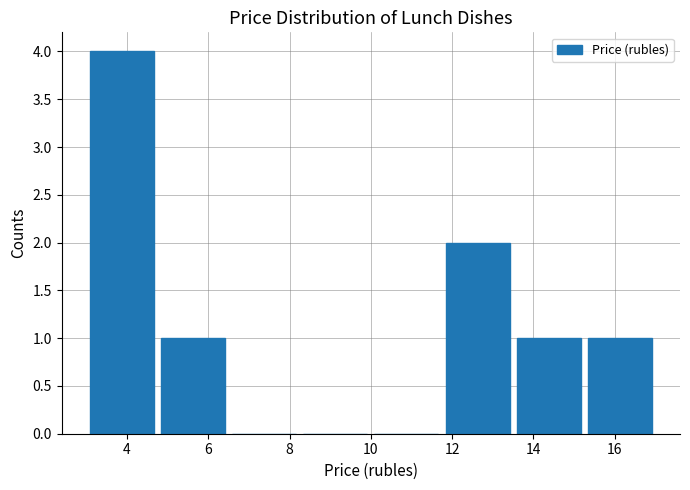

Reading left to right, list every bar in this chart as the range it spans on the x-axis followed by its height. Neither the bar edges nor the heights are printed on the chart, so give them approximately, as read against the axes.

3.00 to 4.75: 4
4.75 to 6.50: 1
6.50 to 8.25: 0
8.25 to 10.00: 0
10.00 to 11.75: 0
11.75 to 13.50: 2
13.50 to 15.25: 1
15.25 to 17.00: 1